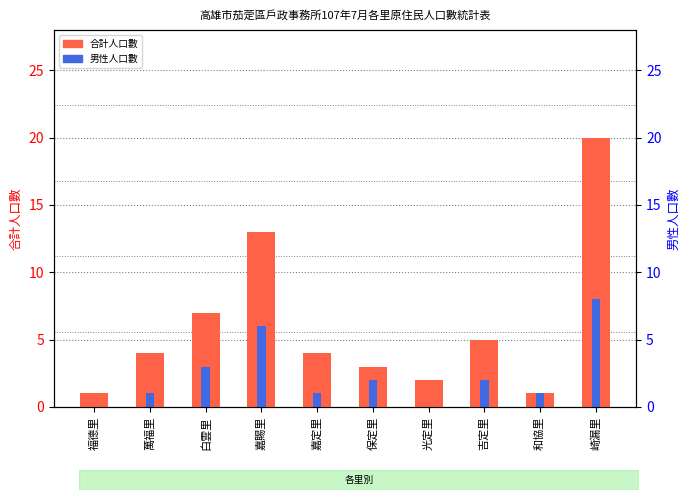

Which series has the largest range (max minus min)?

合計人口數